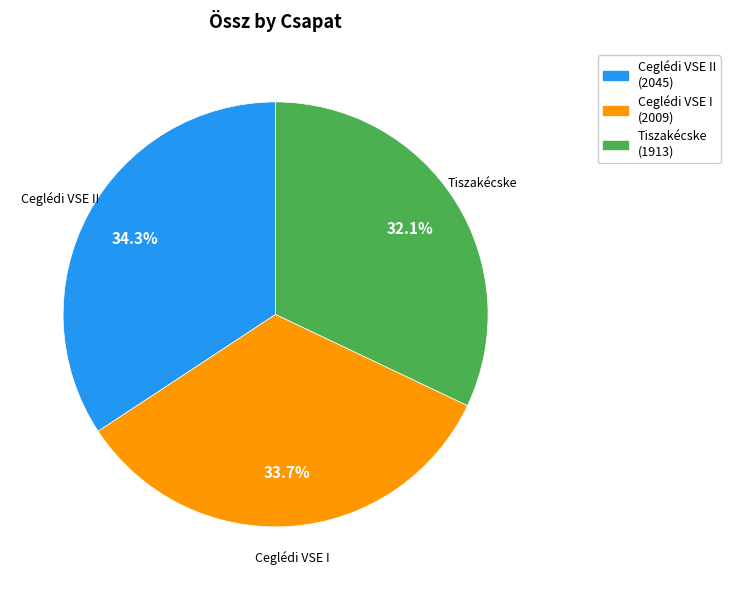

Is Ceglédi VSE II the majority of the pie?

No